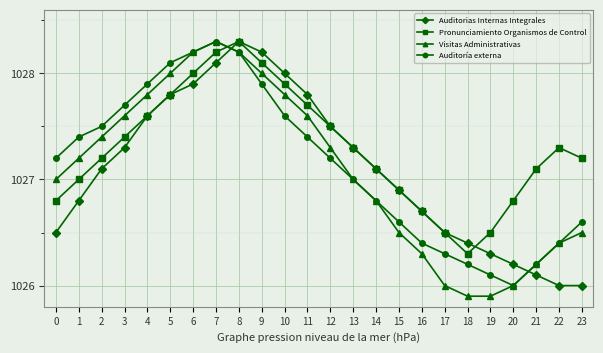

Which series has the largest range (max minus min)?

Visitas Administrativas